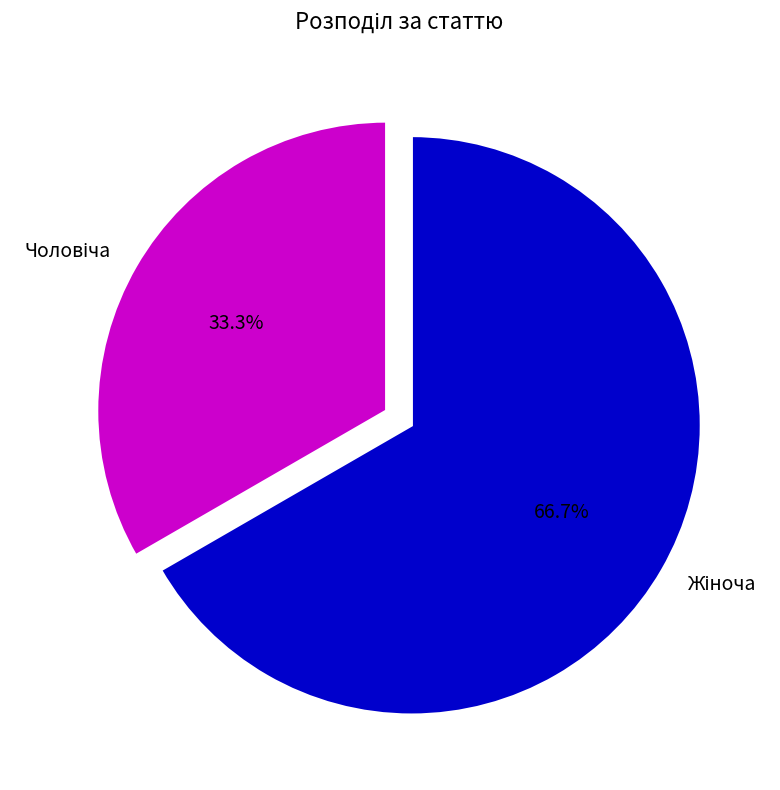

Is there any slice that represents more than half of the pie?

Yes